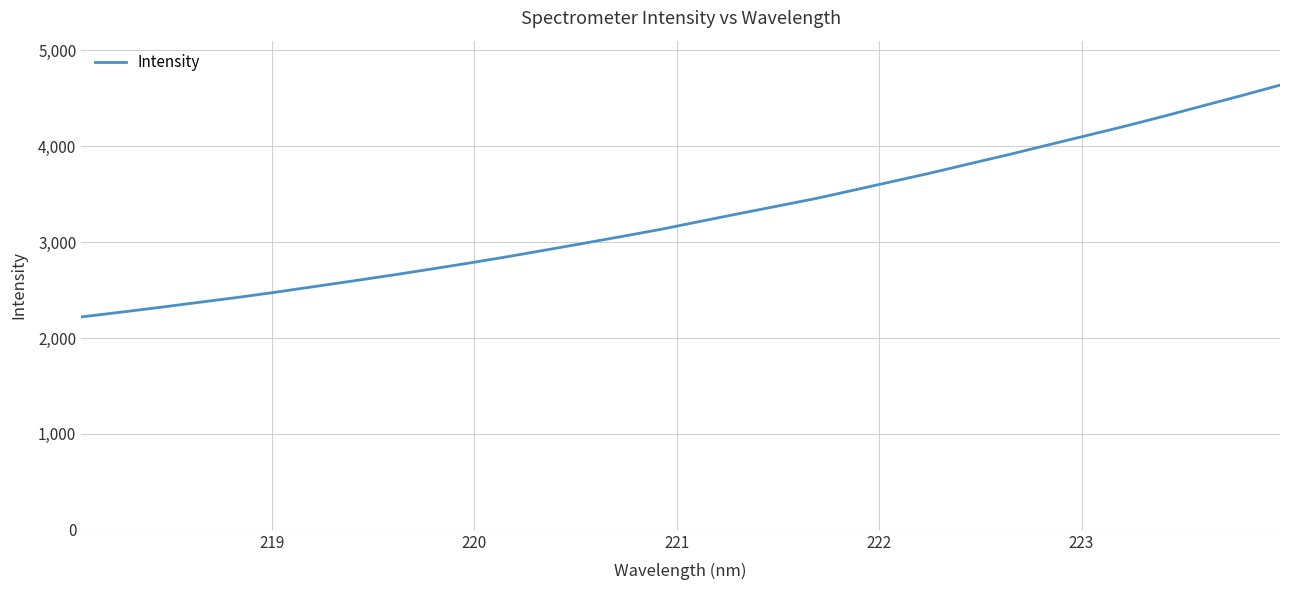

What is the maximum value shown in the chart?

4637.3